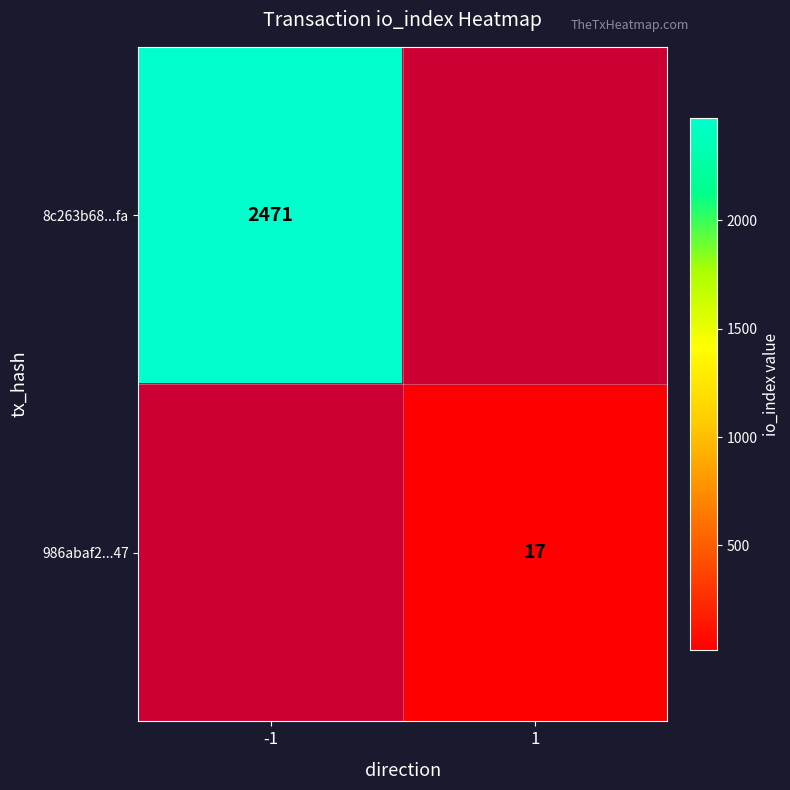

The value of 986abaf2...47 at 1 is 30. True or false?

False